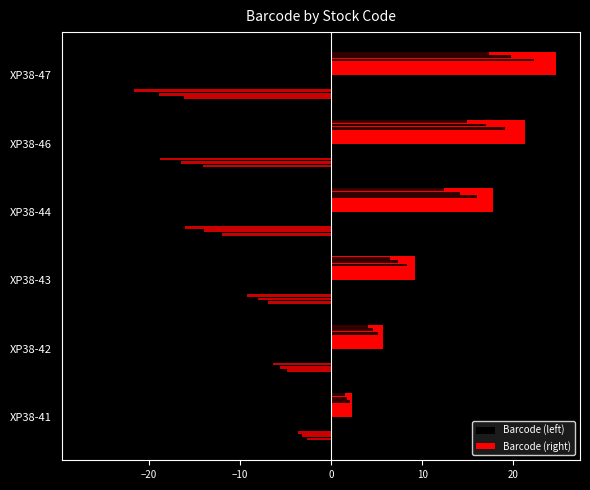

Between XP38-43 and XP38-47, which series saw the biggest shift?

Barcode (left)